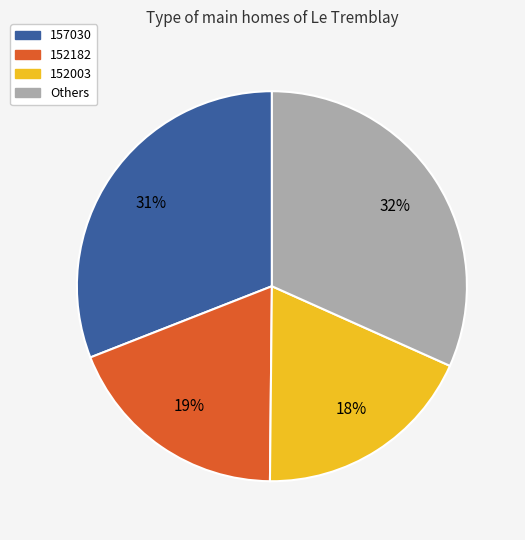

Is there any slice that represents more than half of the pie?

No